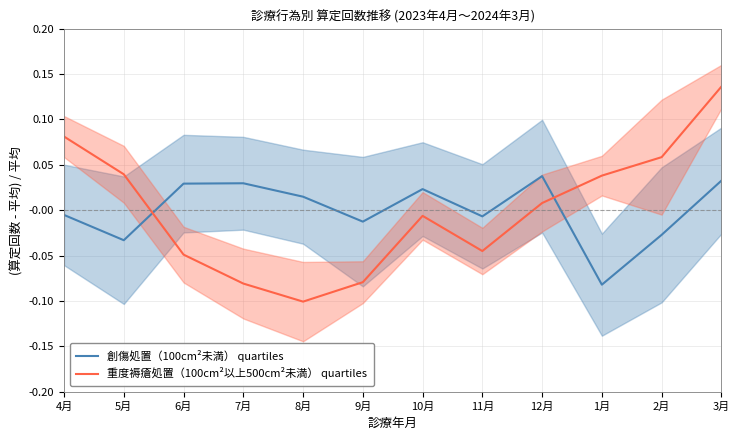

How many negative values does the 重度褥瘡処置（100cm²以上500cm²未満） quartiles series have?

6